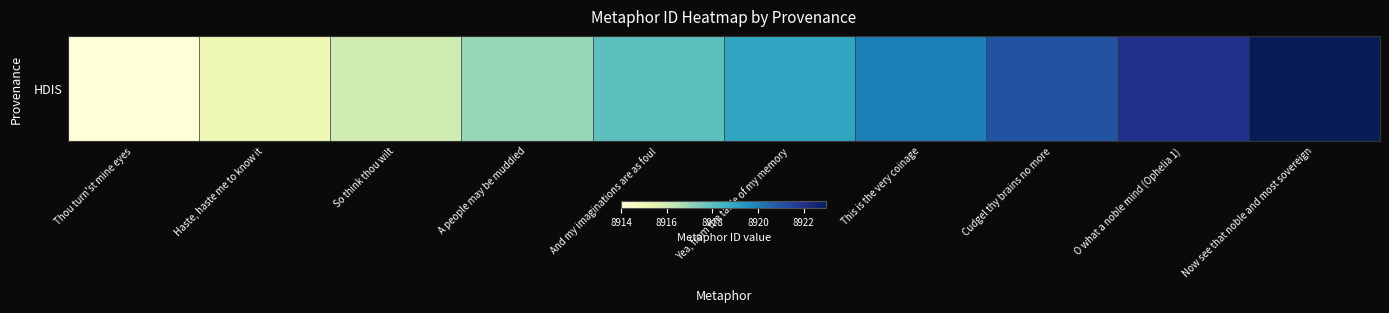

What is the sum of all values?

89185